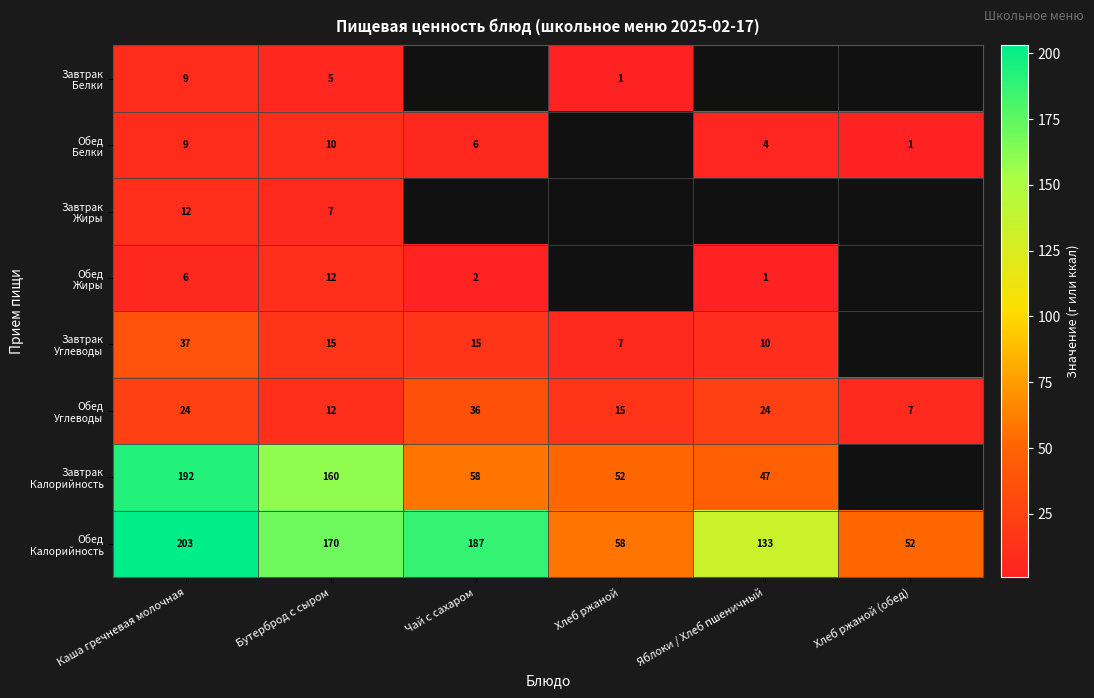

At which category is the sum across all series the highest?

Каша гречневая молочная